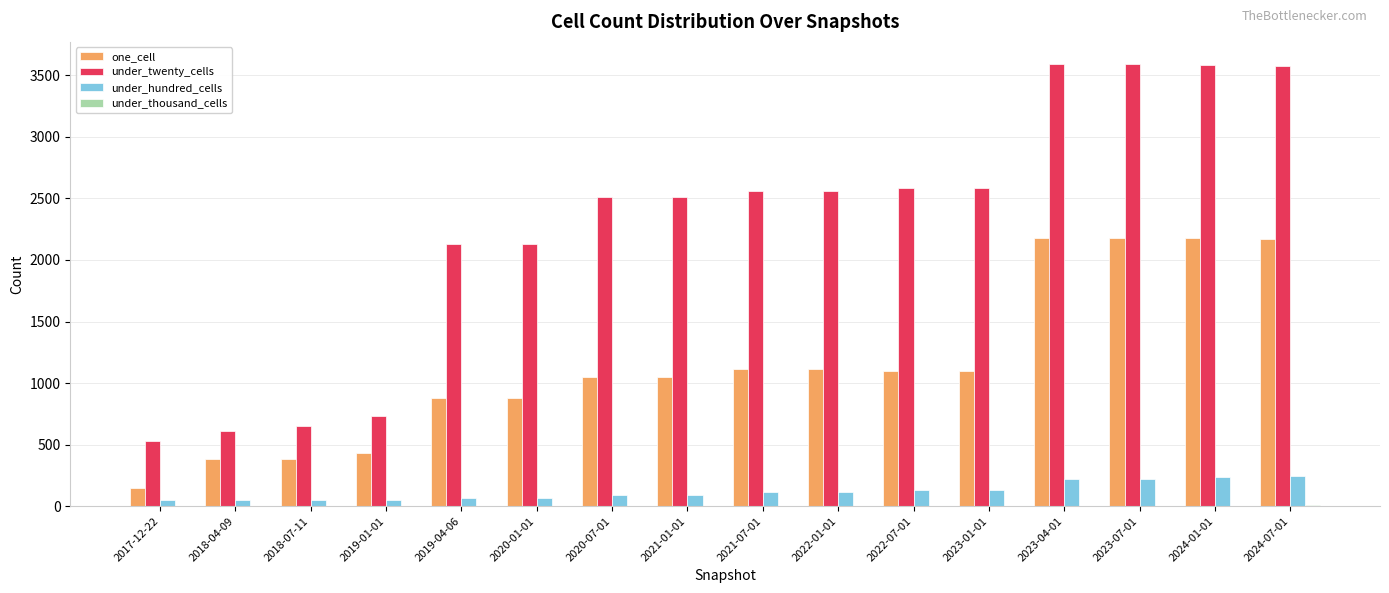

Are the bars horizontal?

No